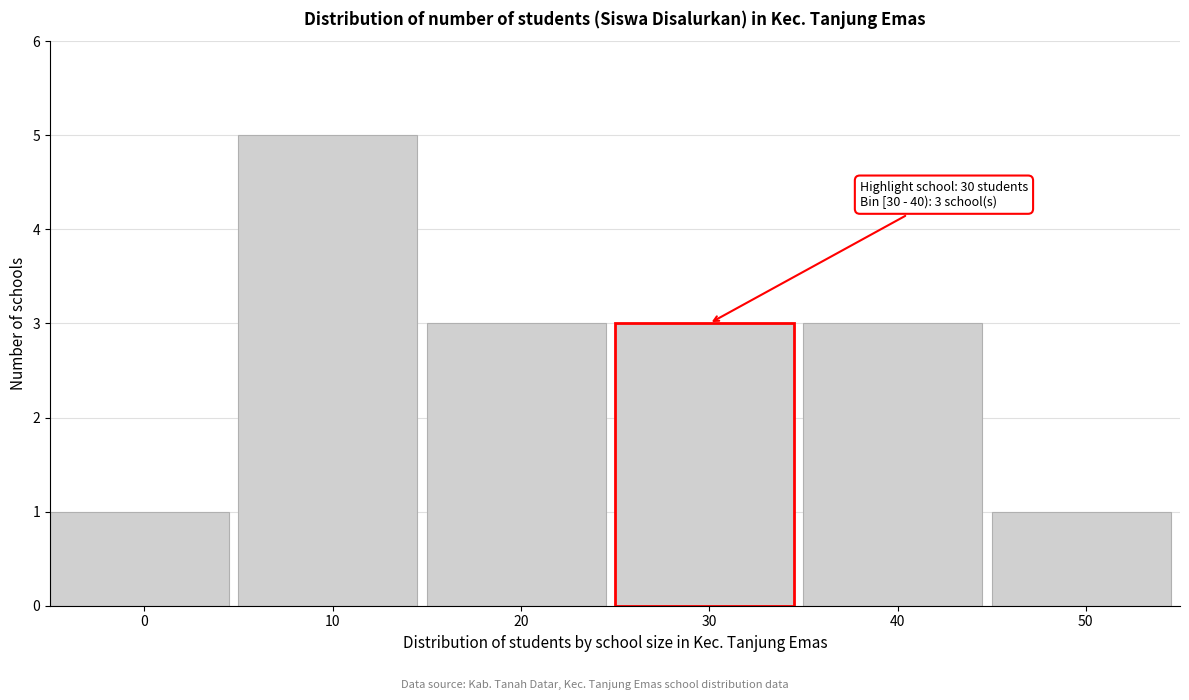

Reading left to right, extract all data points from this chart.

0=1	10=5	20=3	30=3	40=3	50=1